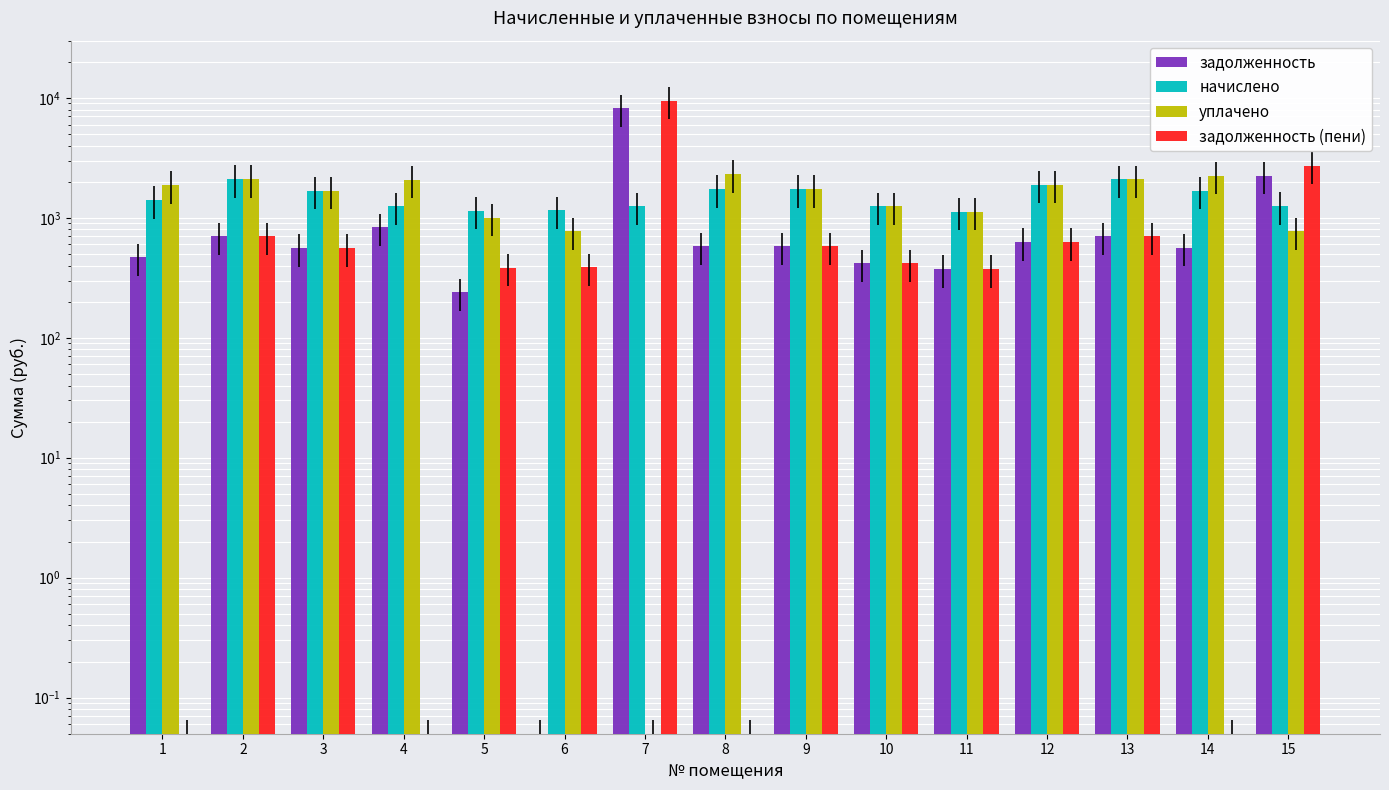

At 8, list the series in order from smallest to largest.

задолженность (пени), задолженность, начислено, уплачено